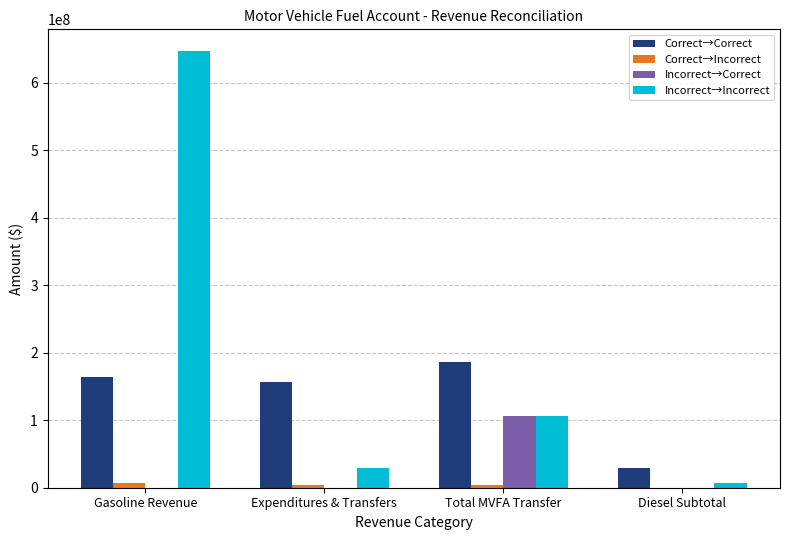

Which series changed the most between Expenditures & Transfers and Total MVFA Transfer?

Incorrect→Correct